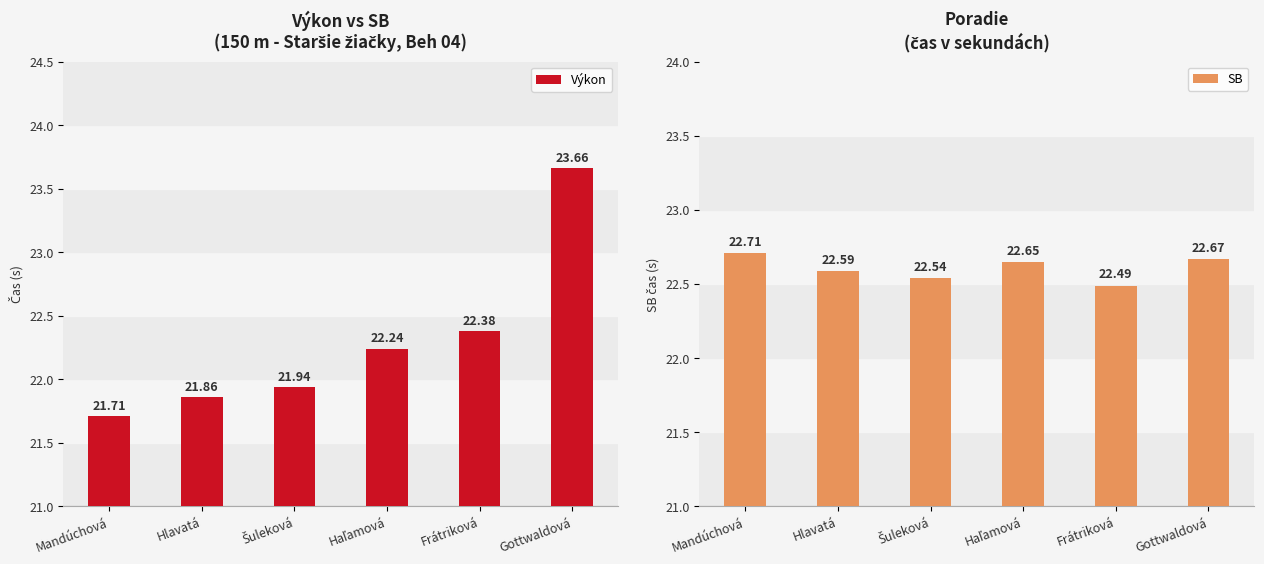

What position from the right is Frátriková?

2